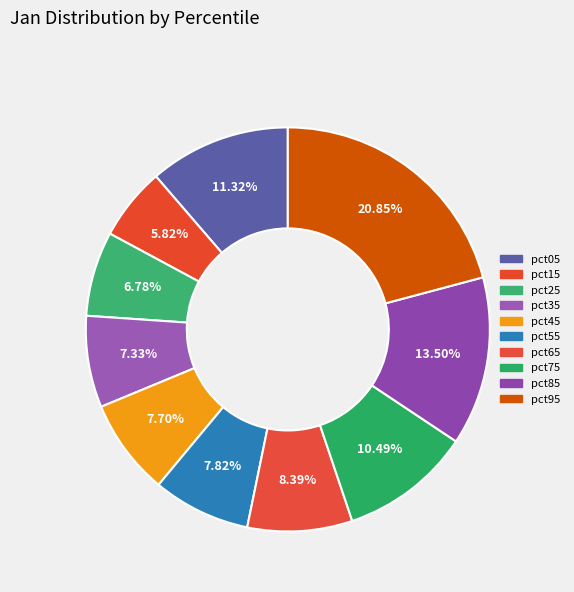

How many slices are in this pie chart?

10